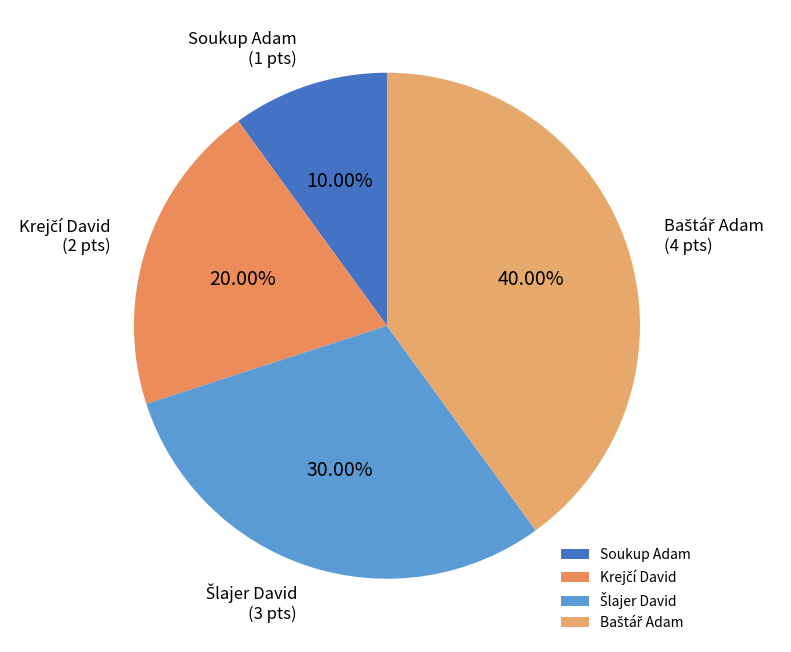

Which slice is the smallest?

Soukup Adam